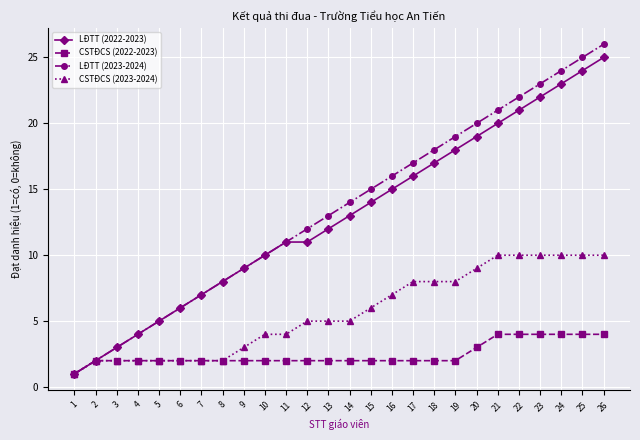

Does the chart have visible grid lines?

Yes